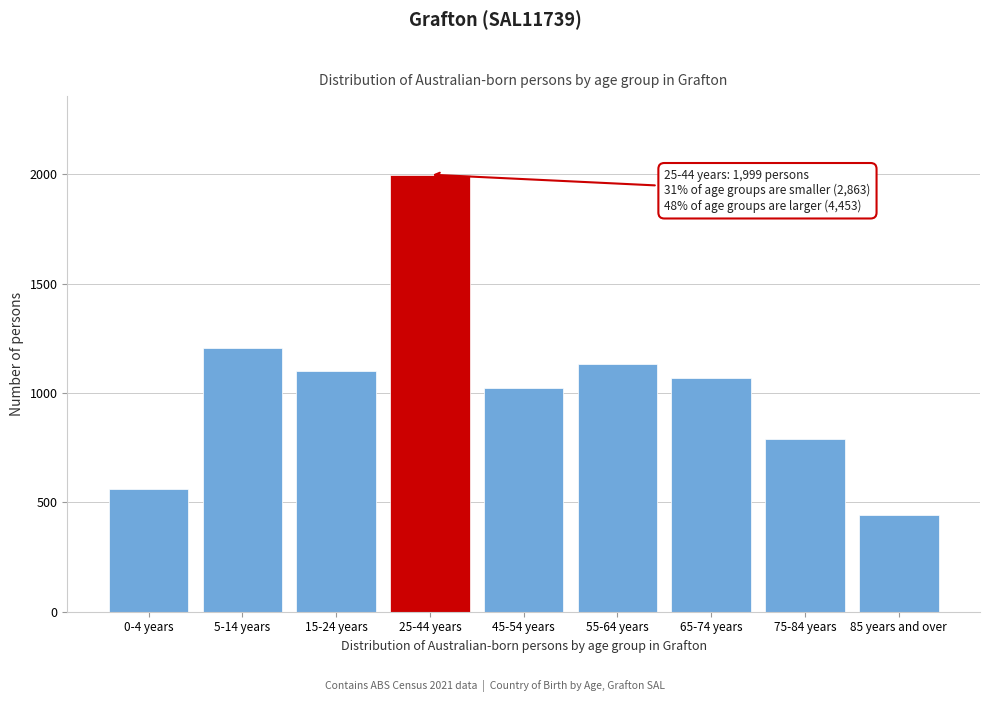

Reading right to left, list all the values displayed in this chart.

444	788	1067	1133	1021	1999	1099	1205	559